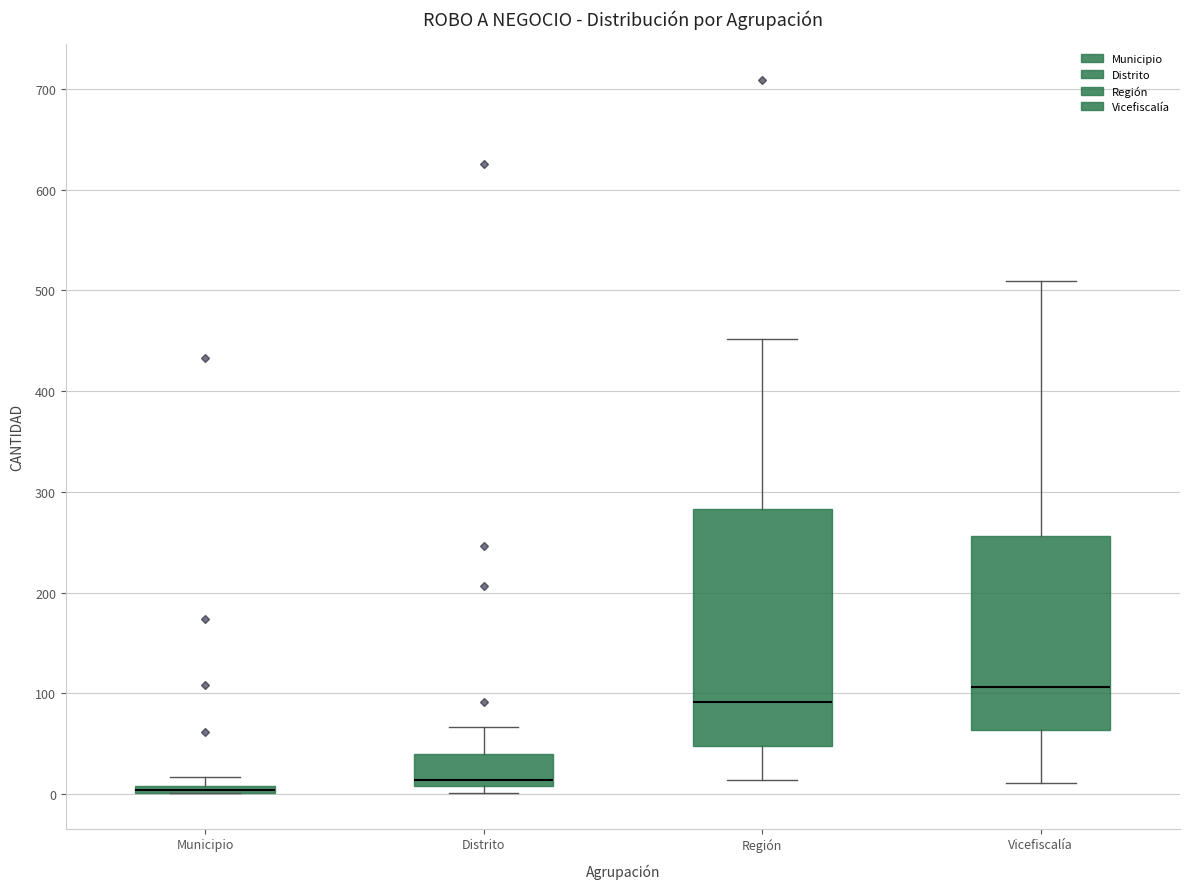

Comparing the boxes themselves (not the whiskers), which one is the tallest?

Región